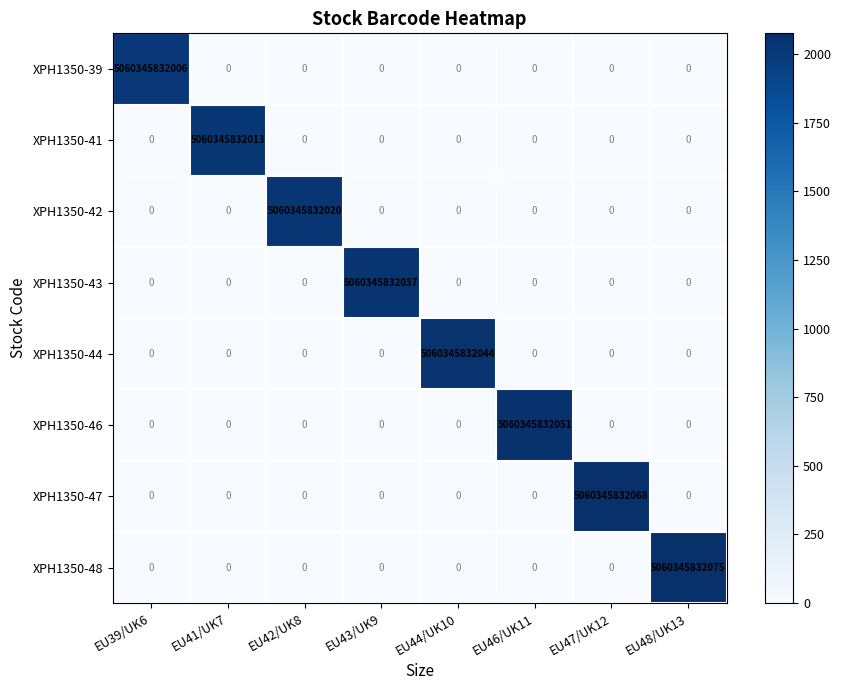

Which series has the largest range (max minus min)?

XPH1350-48